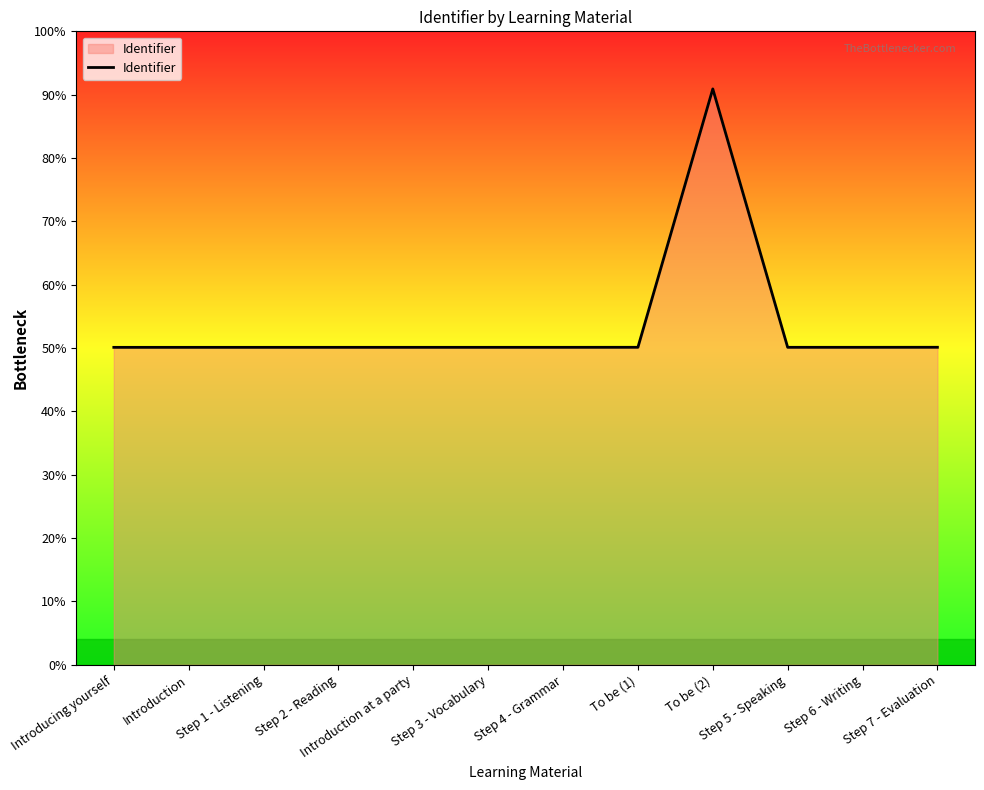

Does the chart display data point markers on the line(s)?

No